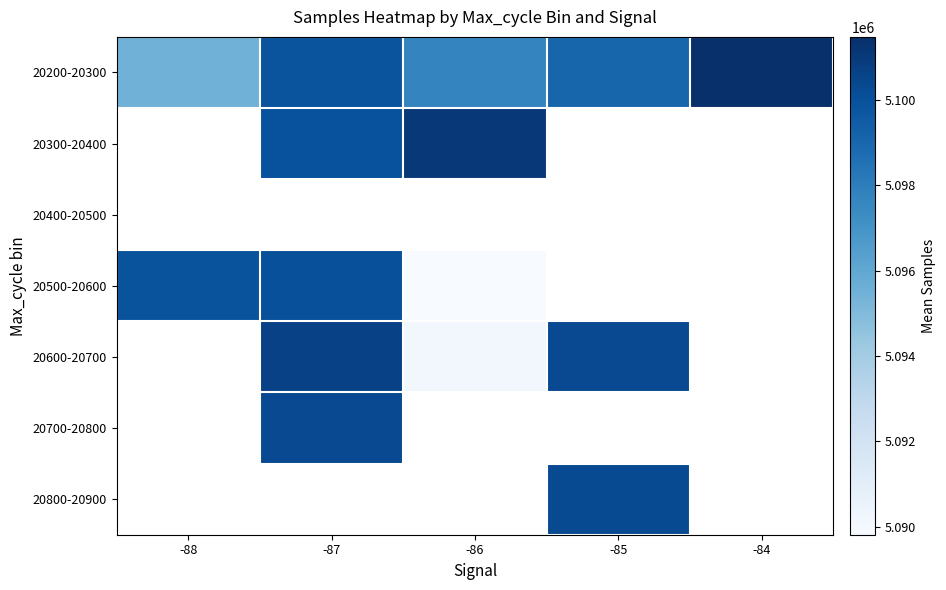

True or false: 20600-20700 has a value of 5100688.8 at -87.

True